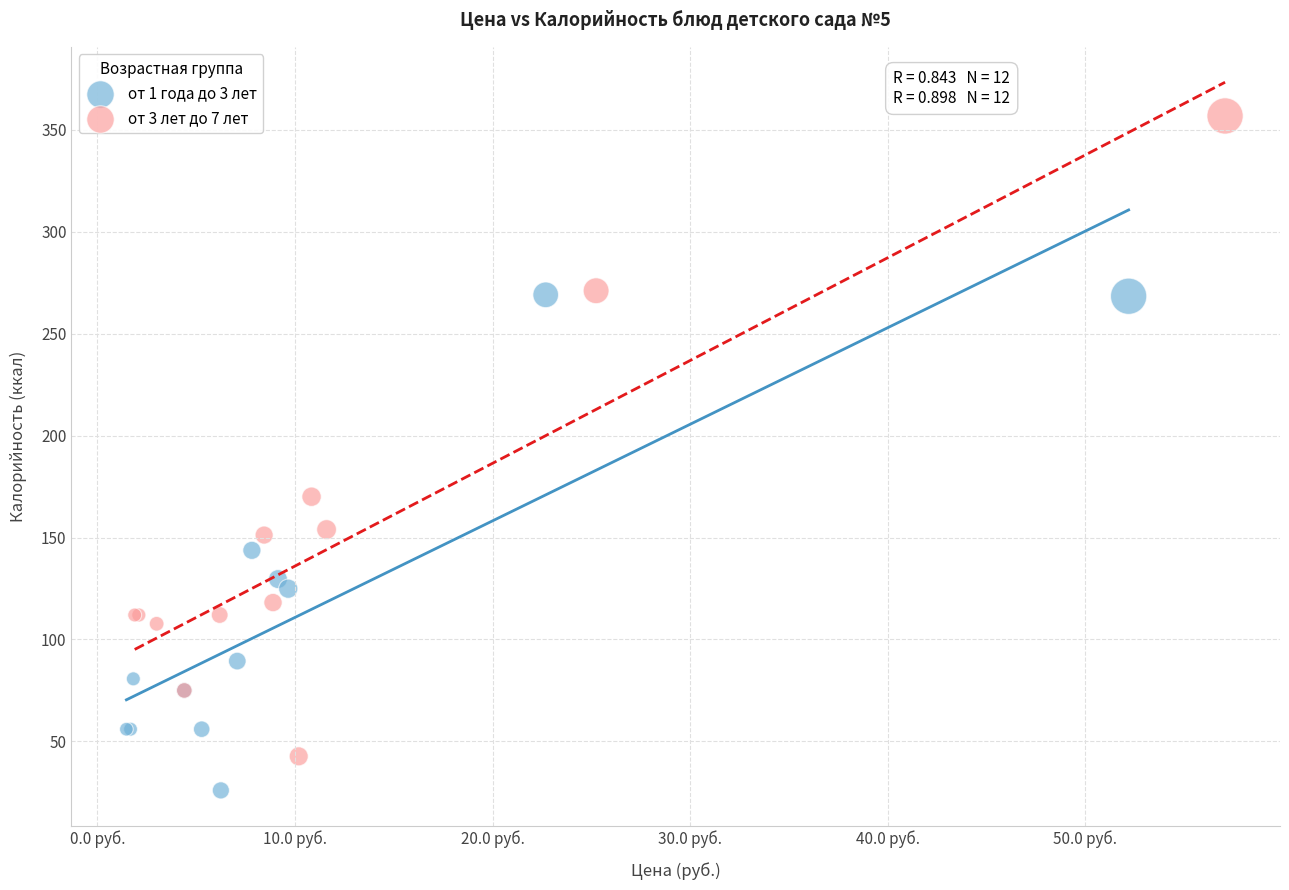

Which series has the widest spread of Y values?

от 3 лет до 7 лет